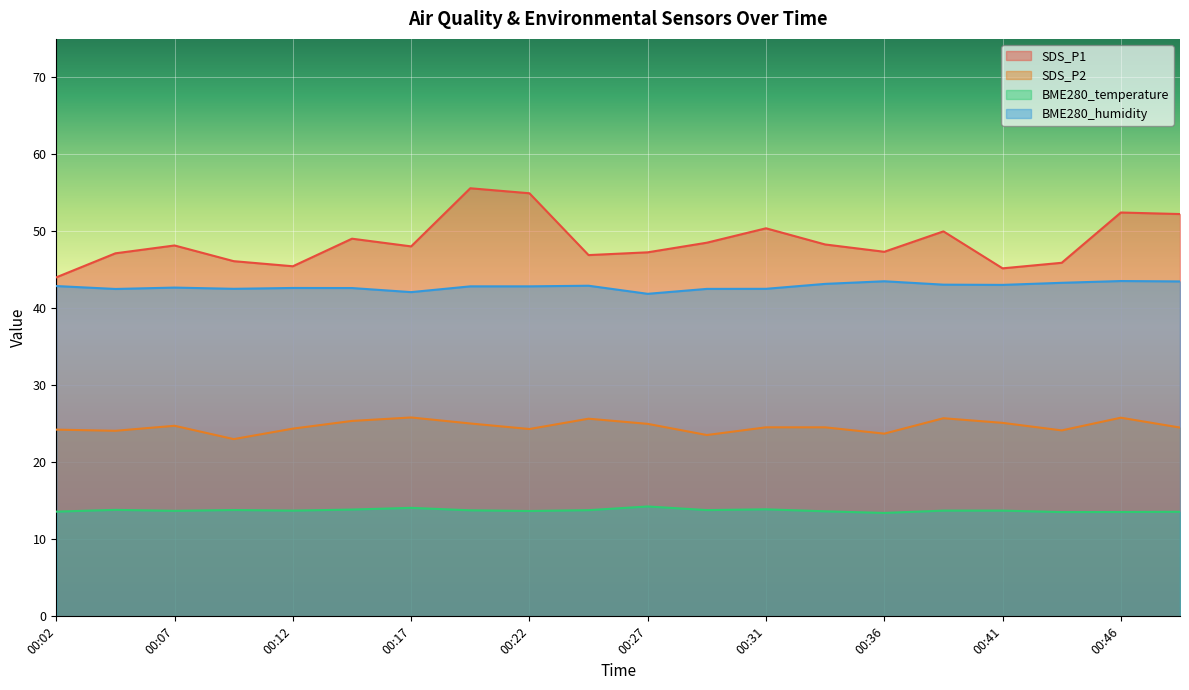

List the series in order of their overall mean, lowest first.

BME280_temperature, SDS_P2, BME280_humidity, SDS_P1